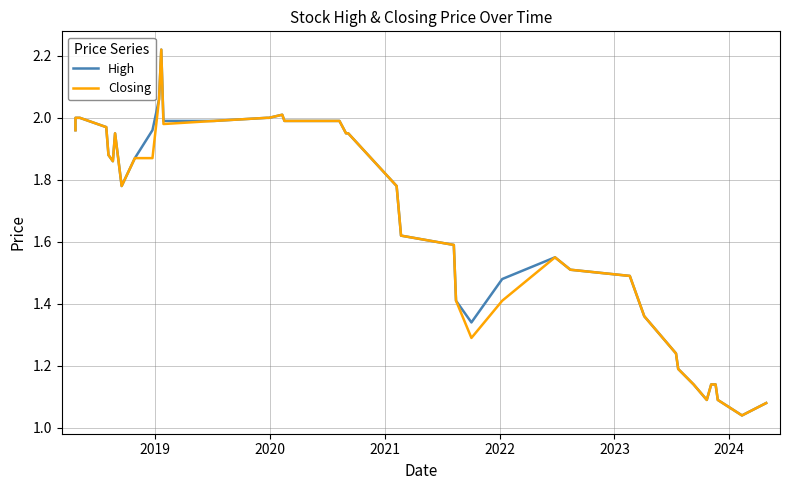

True or false: Closing has more than 2 points higher than both neighbors.

True